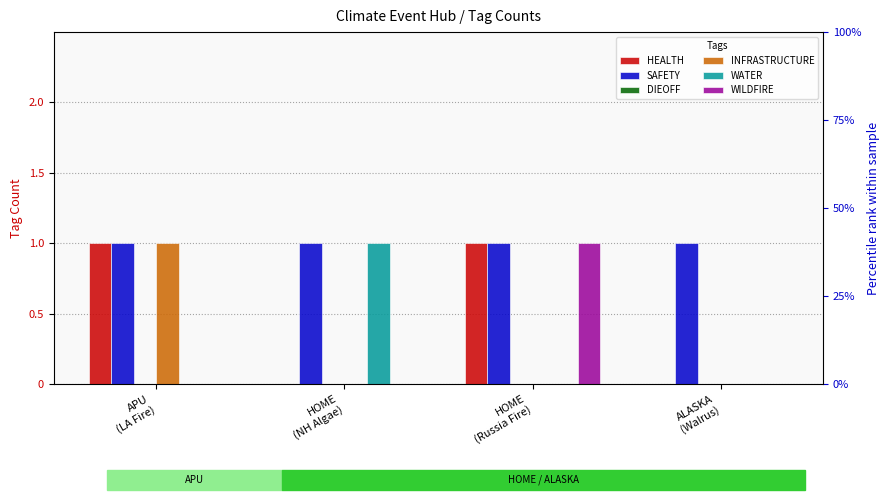

What is the sum of all WILDFIRE values?

1